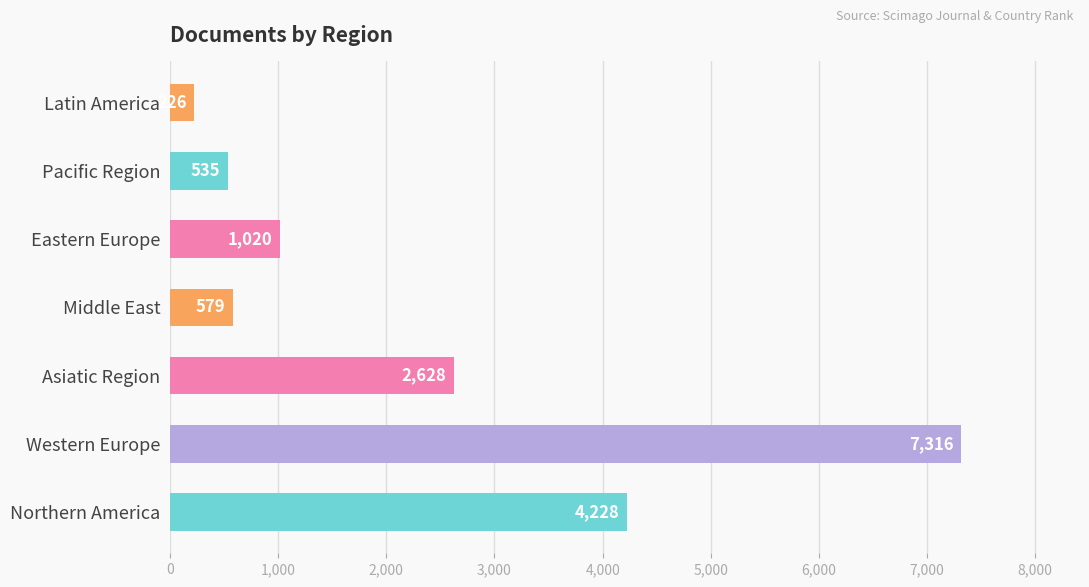

Which has a higher value, Middle East or Eastern Europe?

Eastern Europe